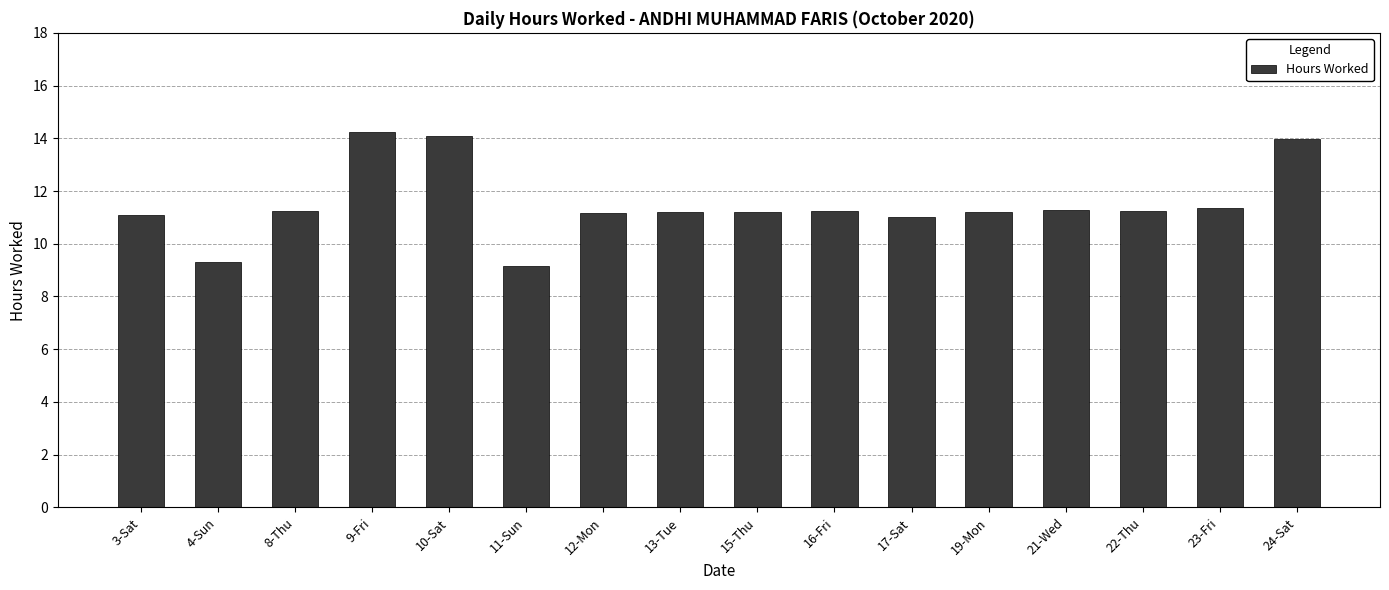

What is the label of the 15th bar from the right?

4-Sun